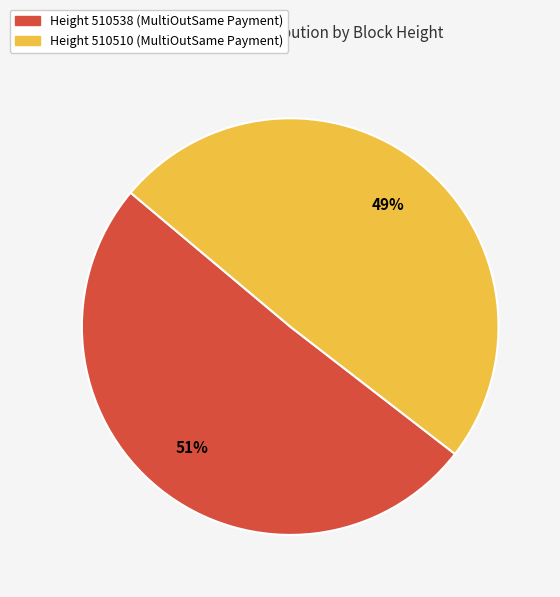

Is there a majority slice in this chart?

Yes